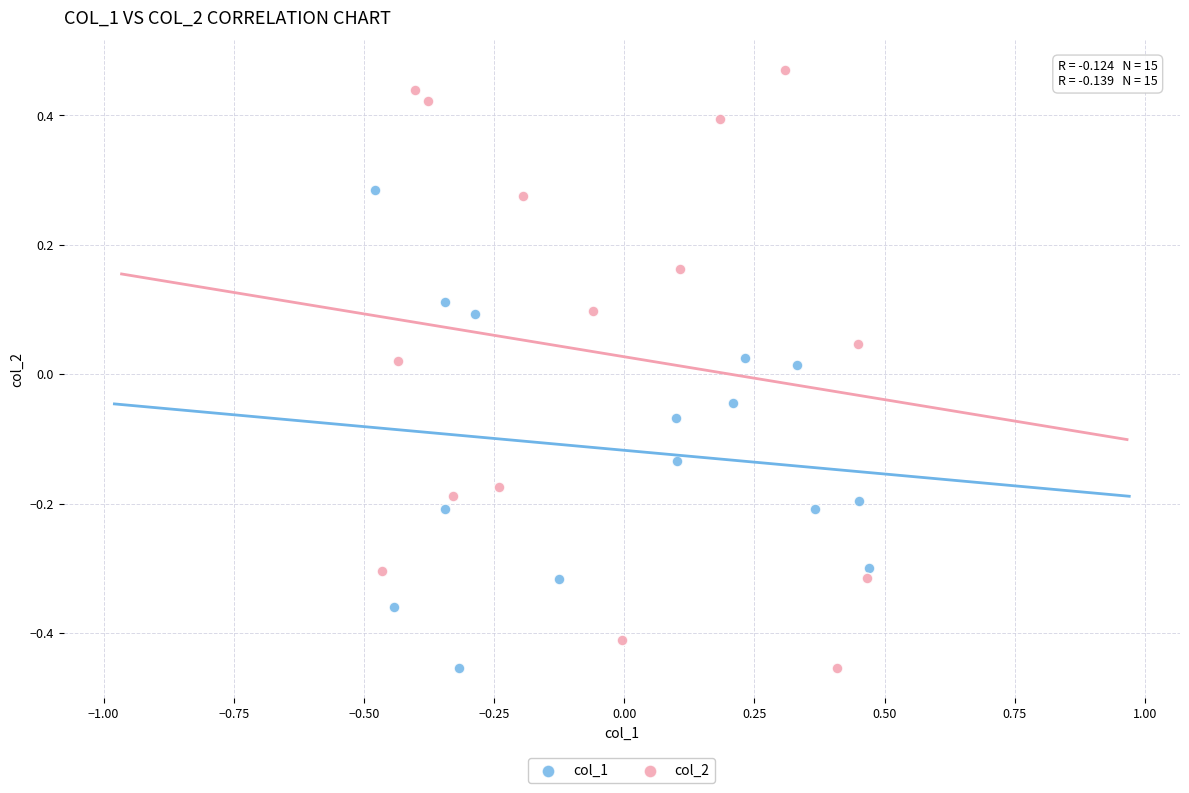

What are all the series names shown in the legend?

col_1, col_2